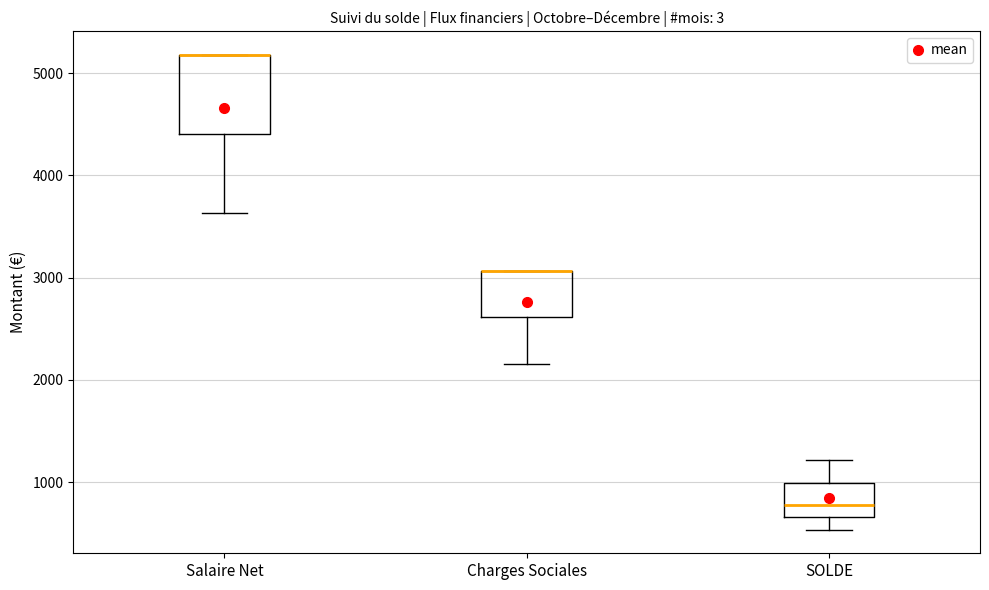

Comparing the boxes themselves (not the whiskers), which one is the tallest?

Salaire Net